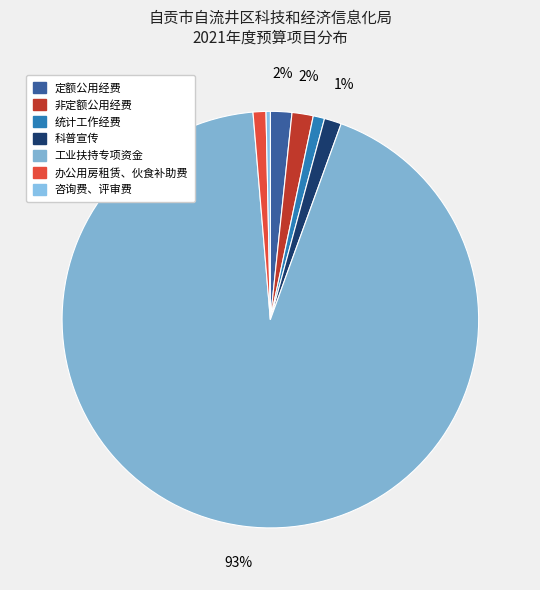

To the nearest percent, what portion does 统计工作经费 represent?

1%